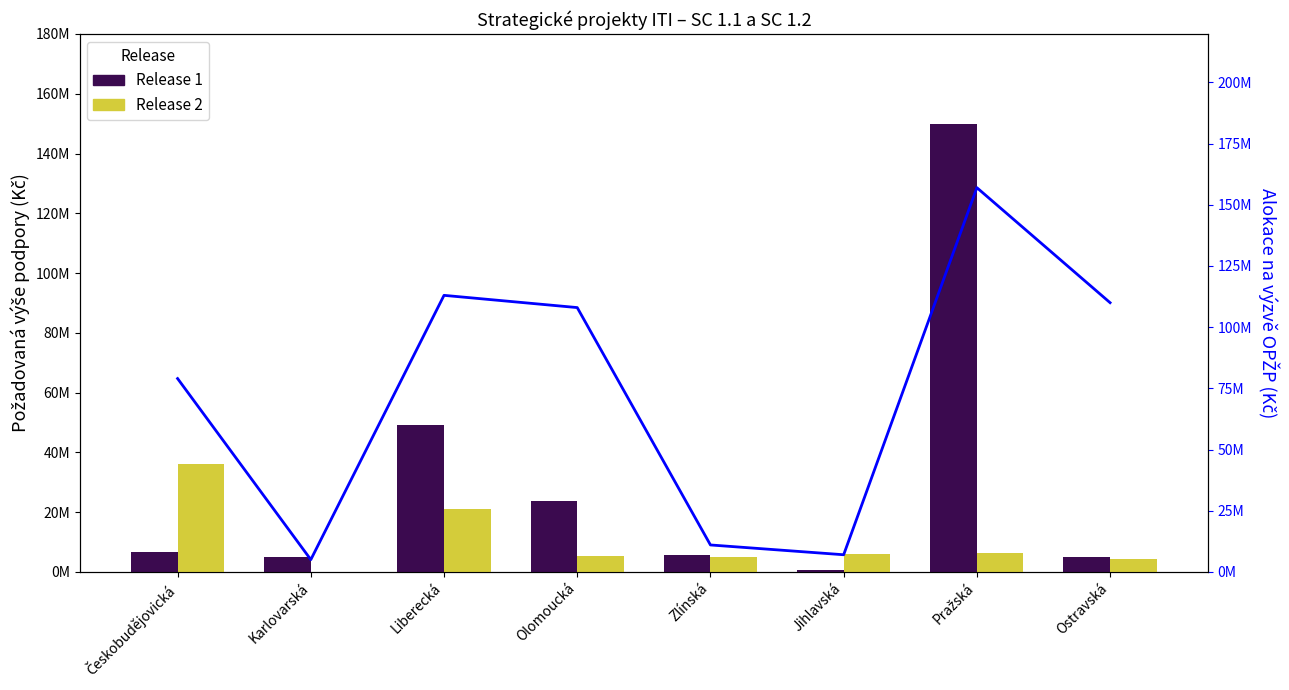

Which series changed the most between Českobudějovická and Zlínská?

Release 2